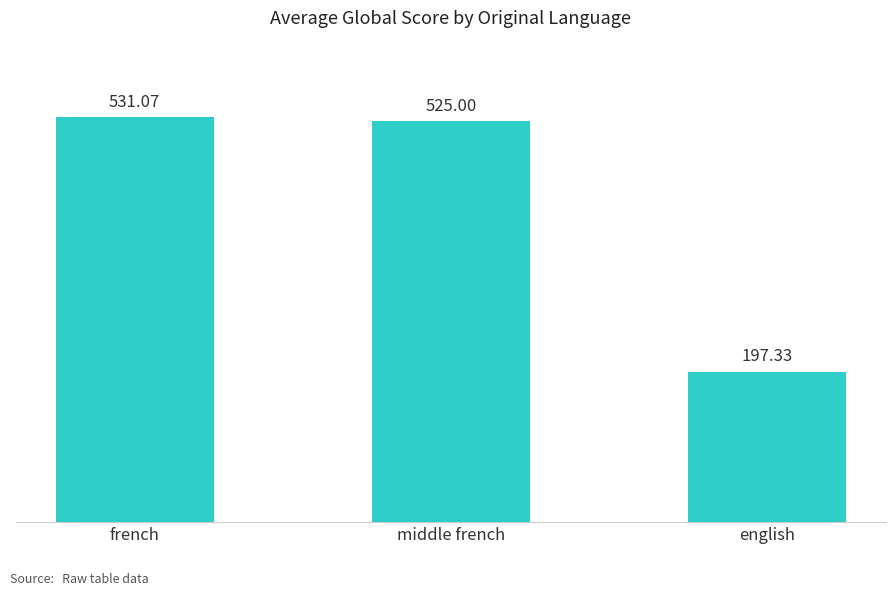

Reading left to right, extract all data points from this chart.

531.1	525.0	197.3